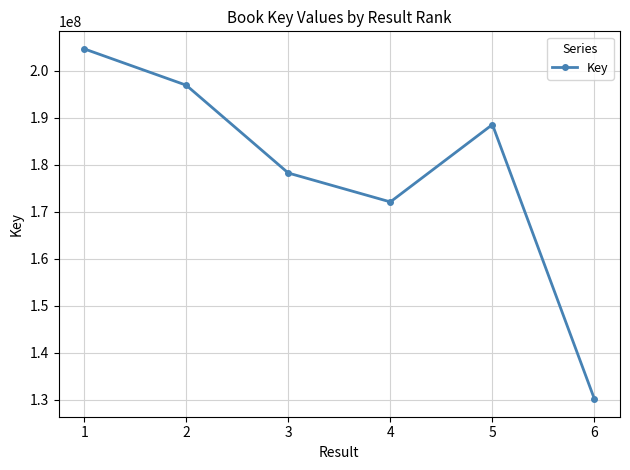

At which label is the value closest to 167379946?

4